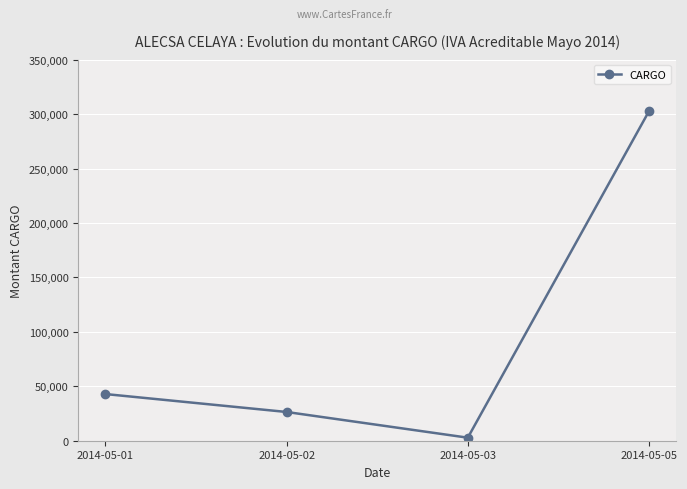

Rank the categories by value from highest to lowest.

2014-05-05, 2014-05-01, 2014-05-02, 2014-05-03